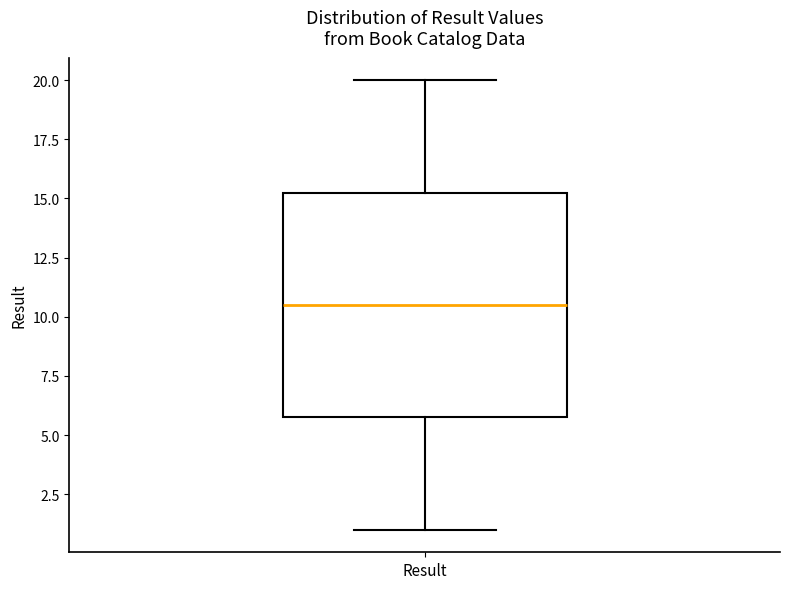

Read this box plot against the y-axis: the position of the median line, the range covered by the box, and the ends of both whiskers. The values are not printed on the chart, so give them approximately, as read against the axis.

median 10.5, box 6.0 to 15.5, whiskers 1.0 to 20.0